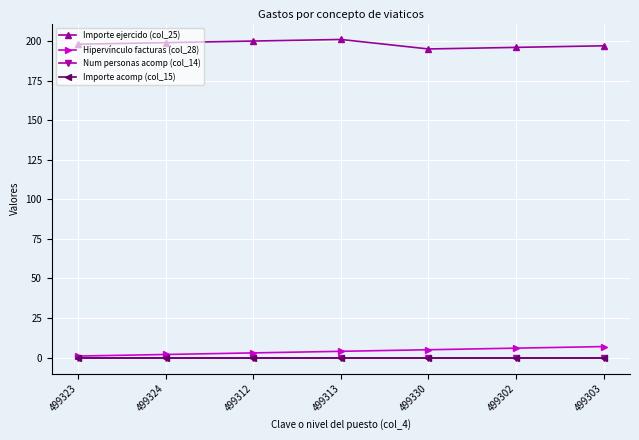

Is this an area chart (filled region under the line)?

No